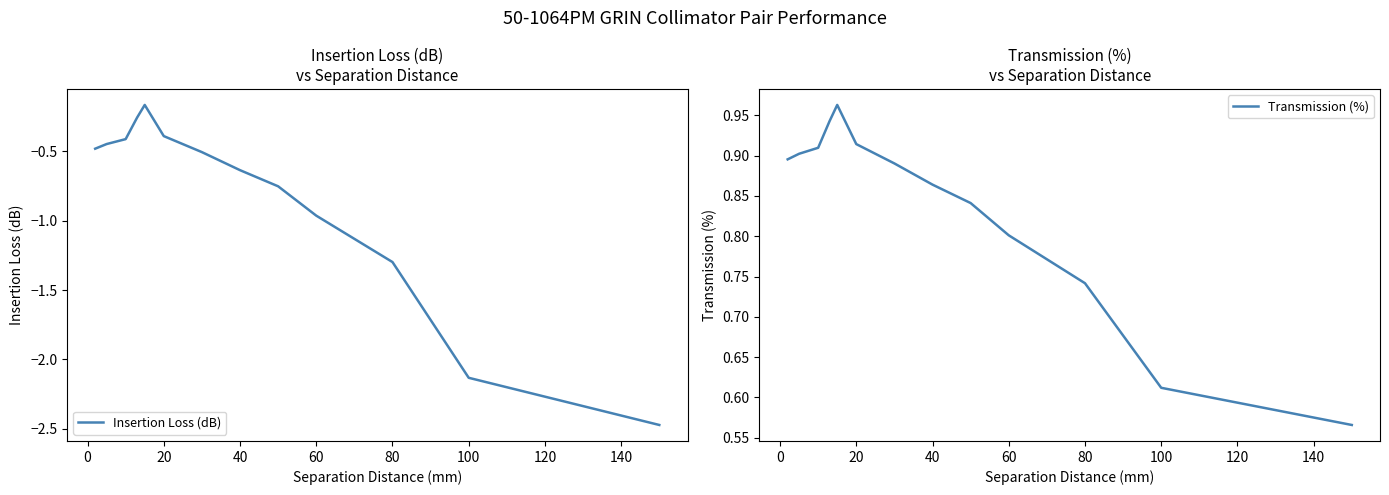

True or false: Transmission (%) has more than 1 interior local peaks.

False